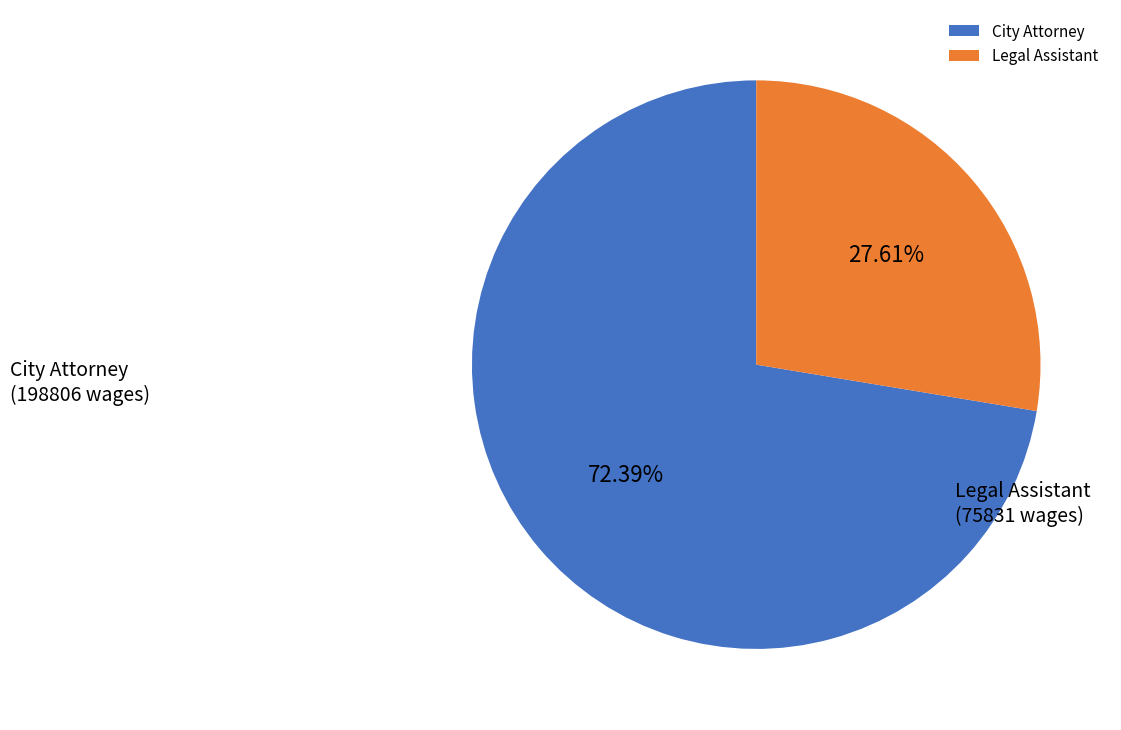

To the nearest percent, what portion does City Attorney represent?

72%